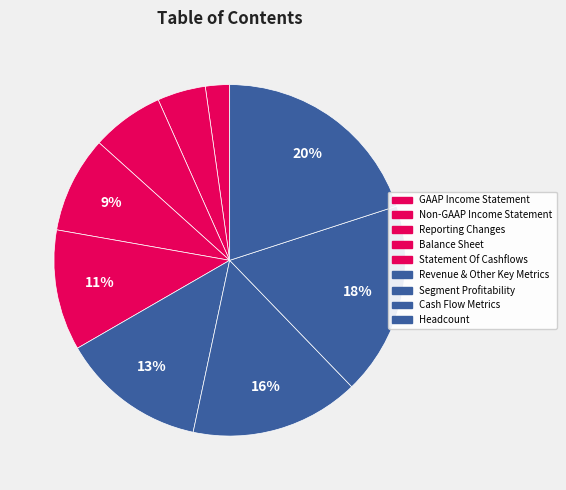

How many slices are in this pie chart?

9